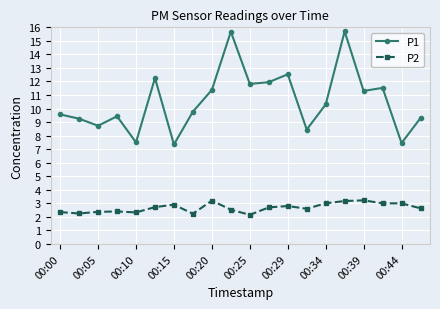

What are all the series names shown in the legend?

P1, P2